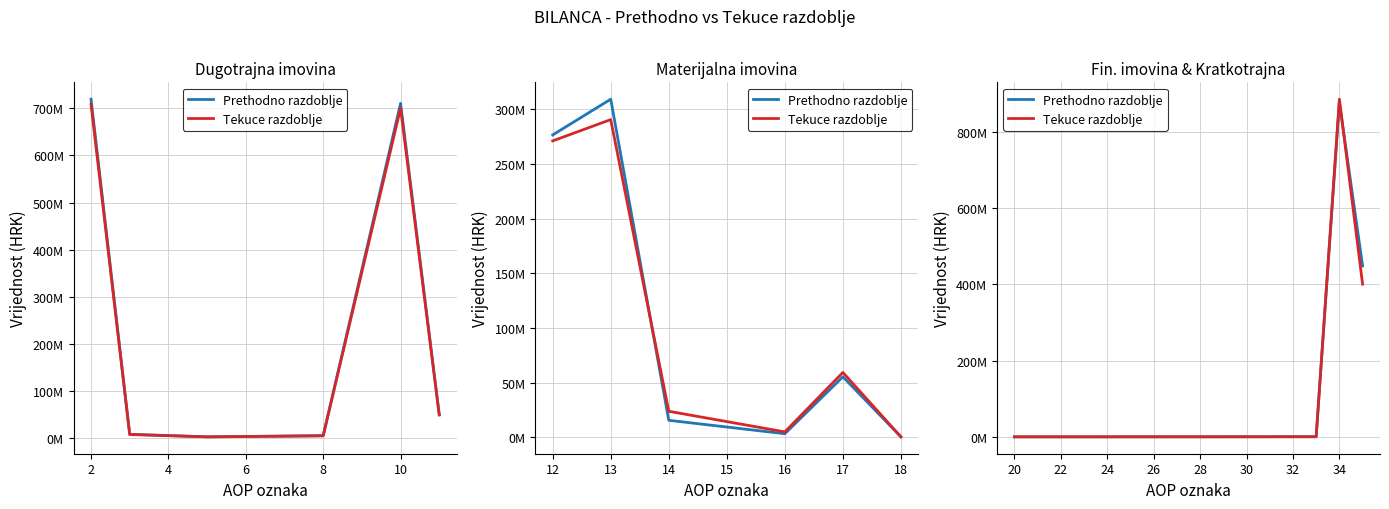

How many lines are shown in the chart?

2